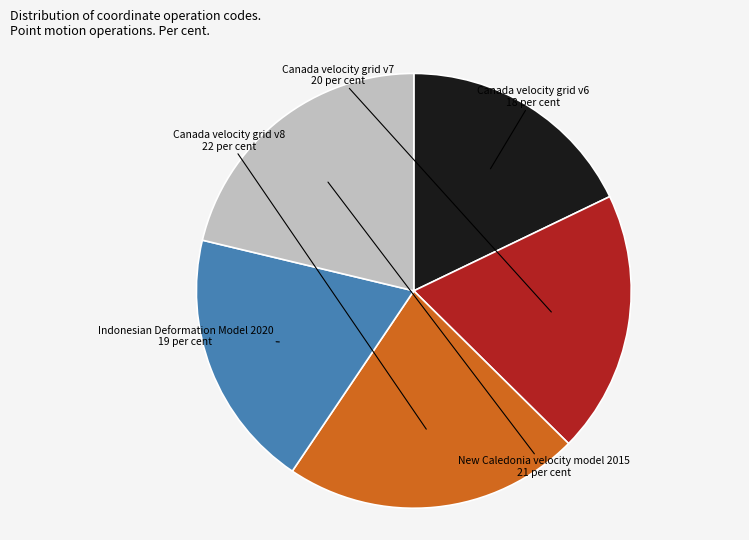

Does Canada velocity grid v8 represent more than half of the total?

No